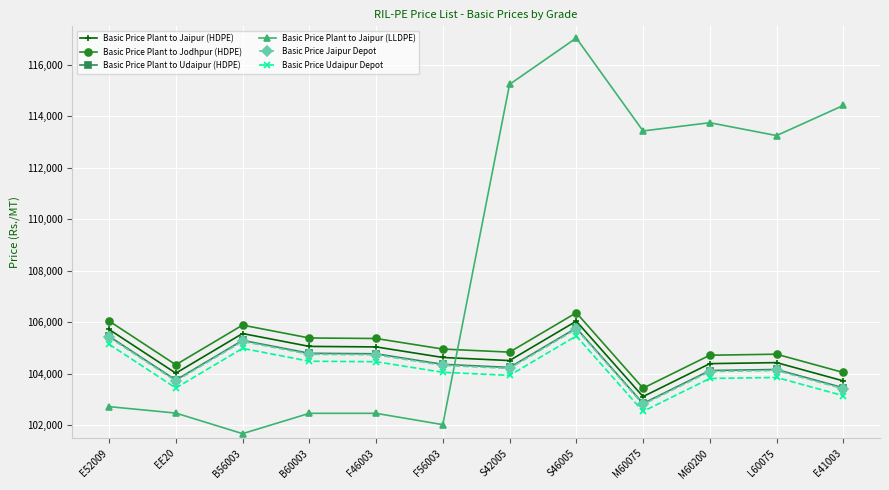

Is the value of Basic Price Plant to Jaipur (LLDPE) at S46005 greater than the value of Basic Price Plant to Jodhpur (HDPE) at S42005?

Yes